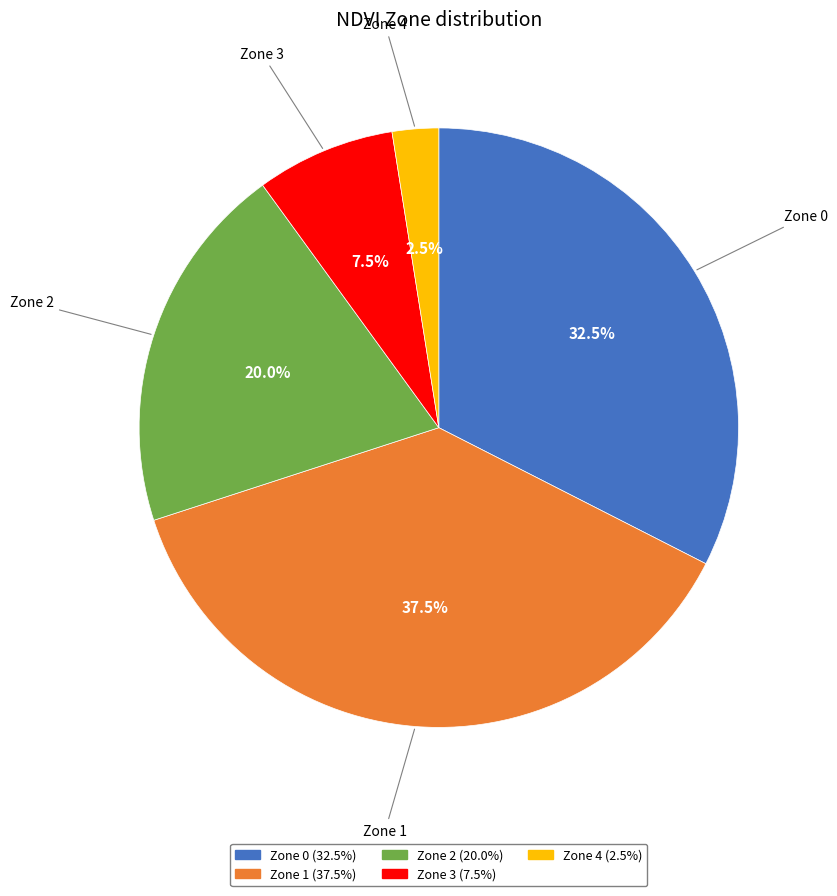

Which has a higher value, Zone 1 or Zone 4?

Zone 1